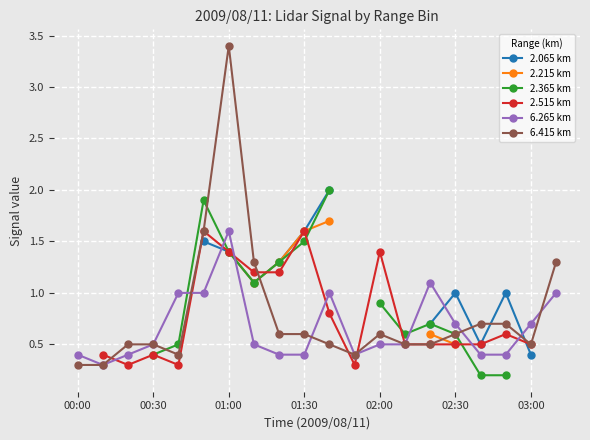

True or false: 6.415 km has more than 1 points higher than both neighbors.

True